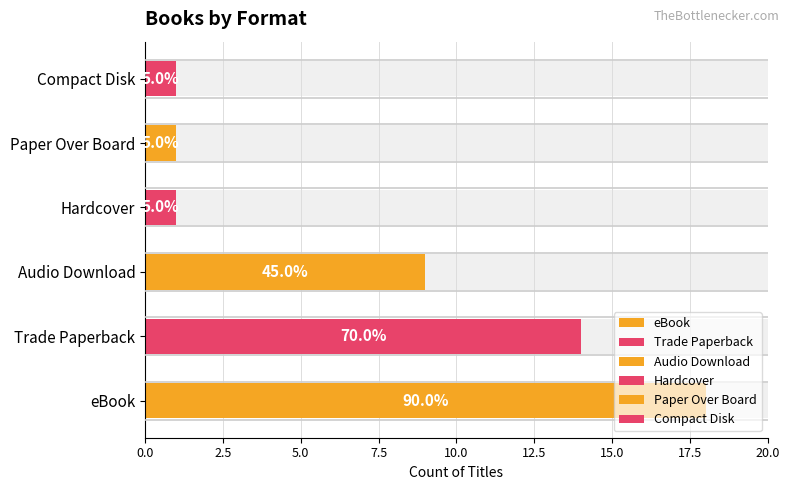

What is the sum of the values at Paper Over Board and Compact Disk?

2